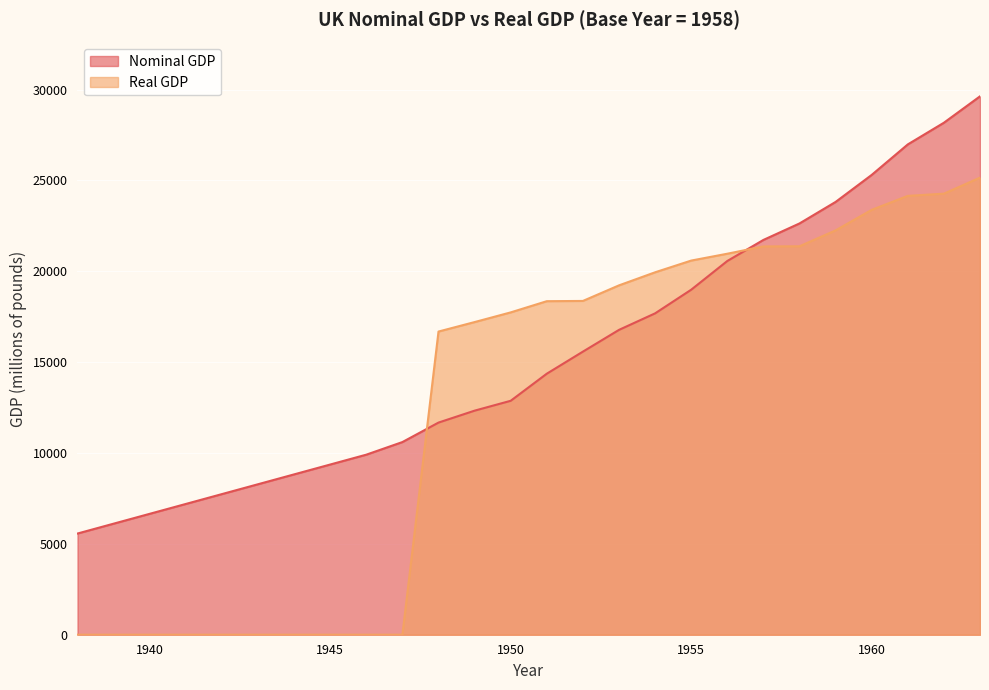

How many data points does each series have?

19